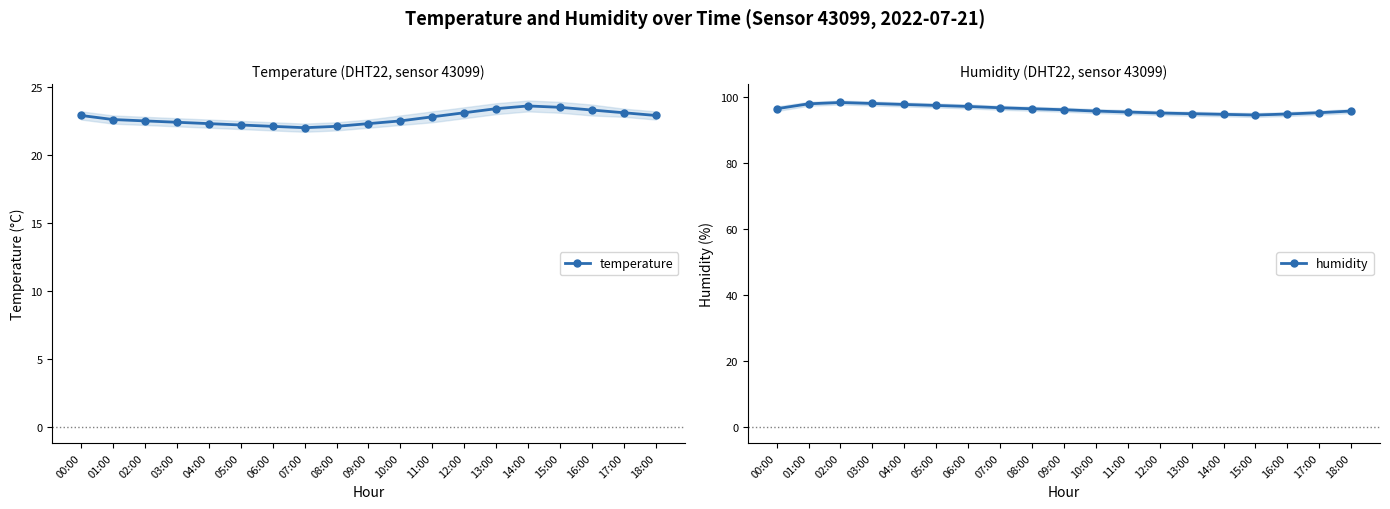

Which series changed the most between 12:00 and 15:00?

humidity